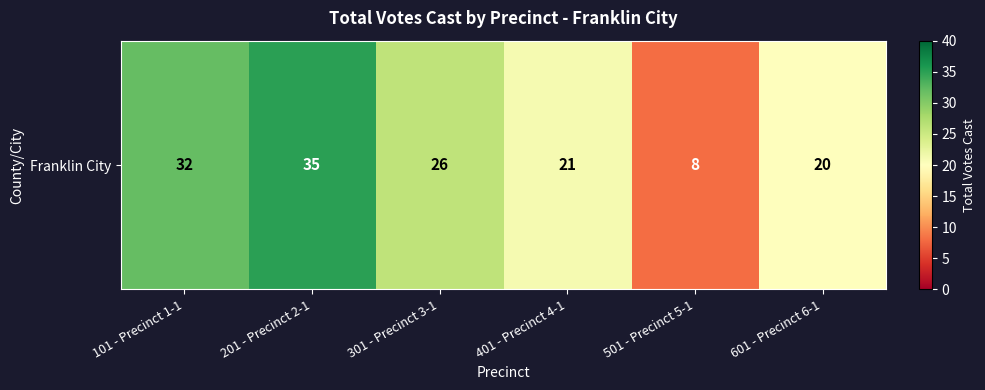

What is the difference between the values at 601 - Precinct 6-1 and 101 - Precinct 1-1?

12